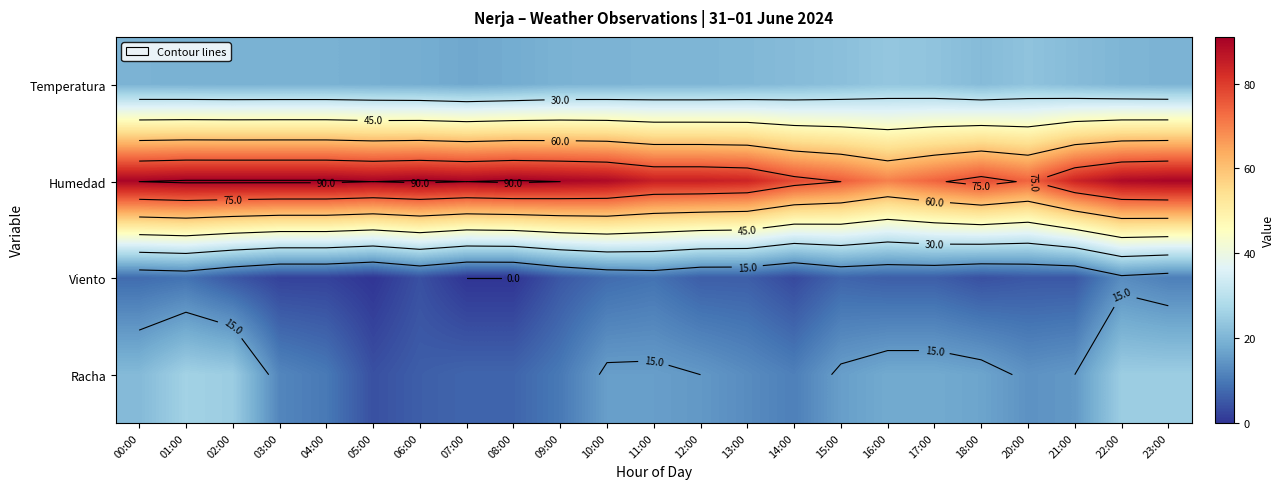

What is the maximum value for Viento?

13.0